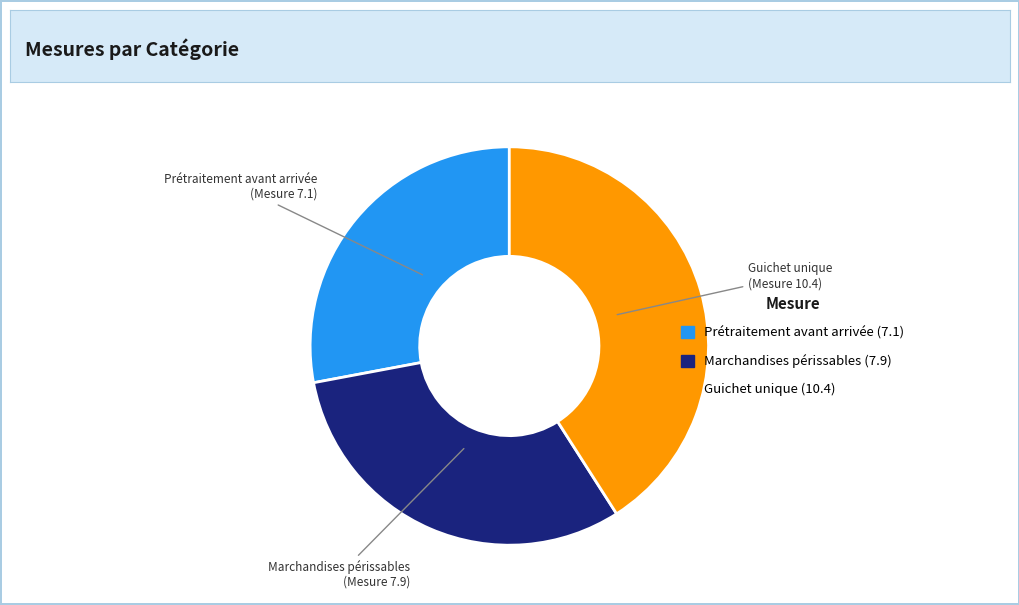

How many segments does this pie chart have?

3